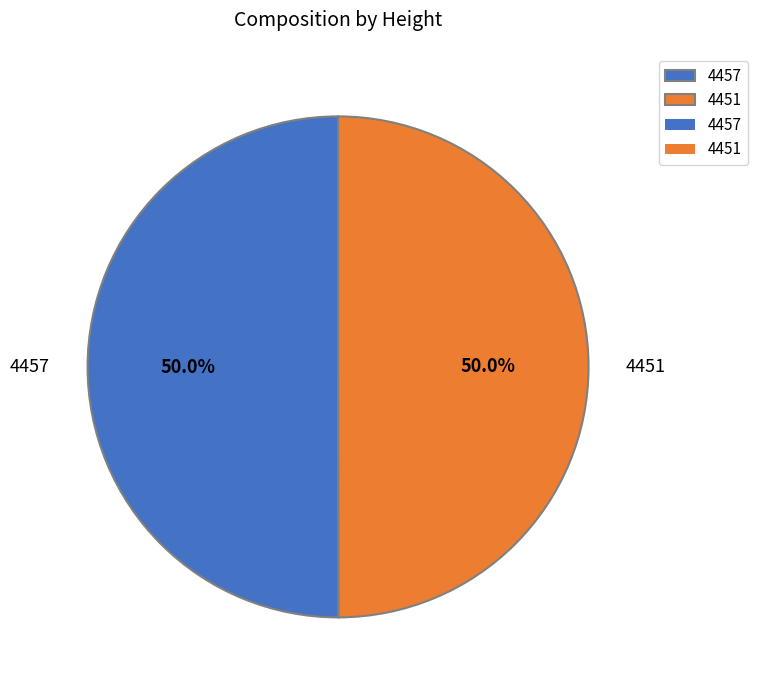

To the nearest percent, what is the combined percentage of 4457 and 4451?

100%